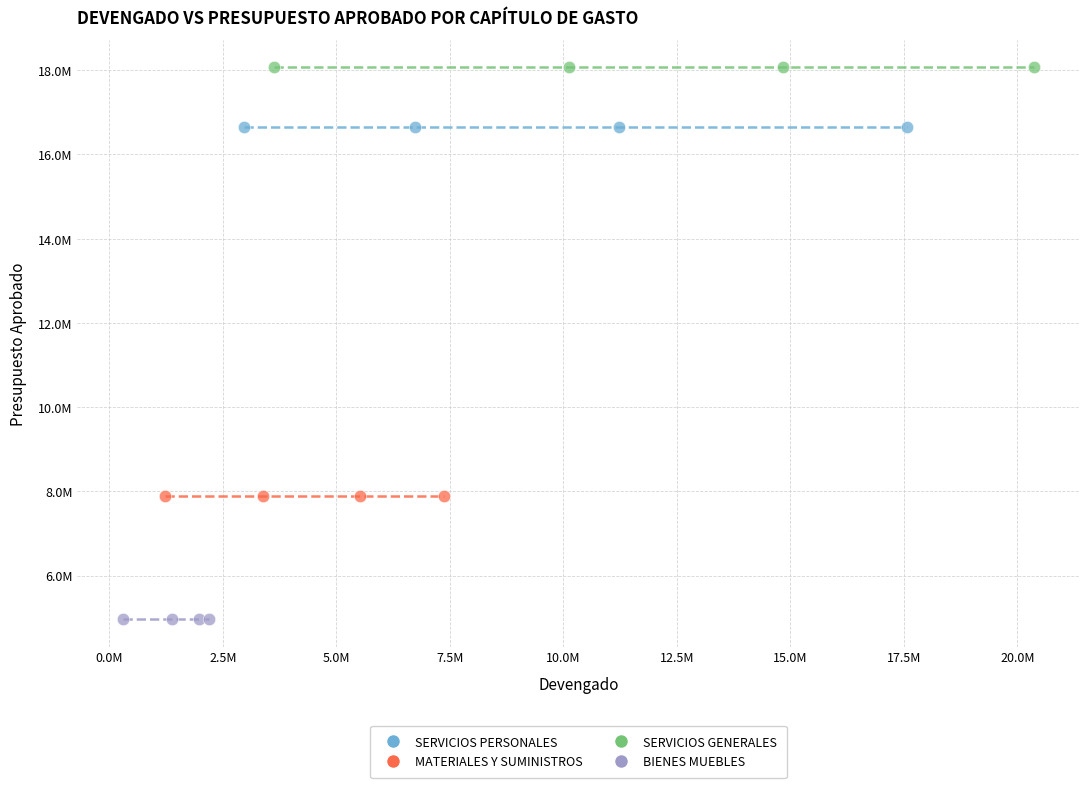

What are all the series names shown in the legend?

SERVICIOS PERSONALES, MATERIALES Y SUMINISTROS, SERVICIOS GENERALES, BIENES MUEBLES